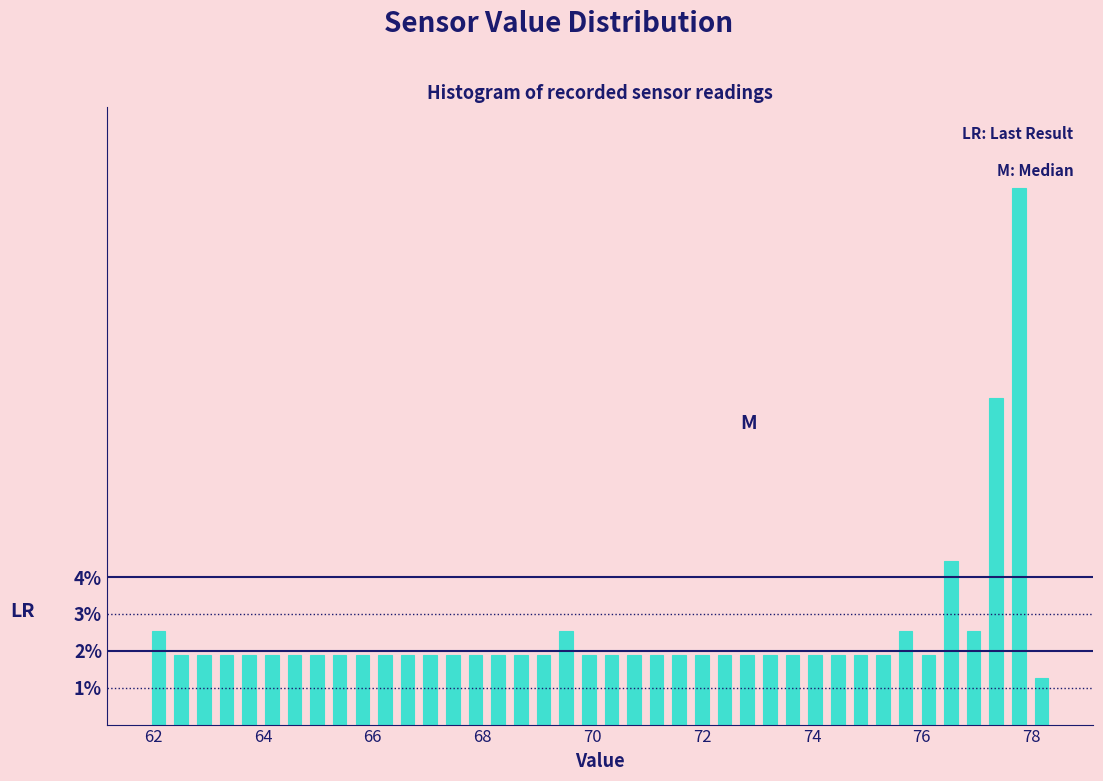

Read against the x-axis, roughly where is the centre of the tallest bar?

77.8